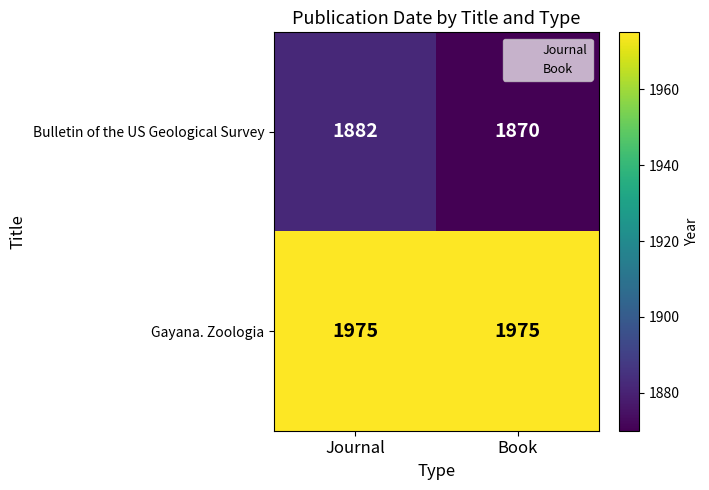

How many categories are shown in the chart?

2